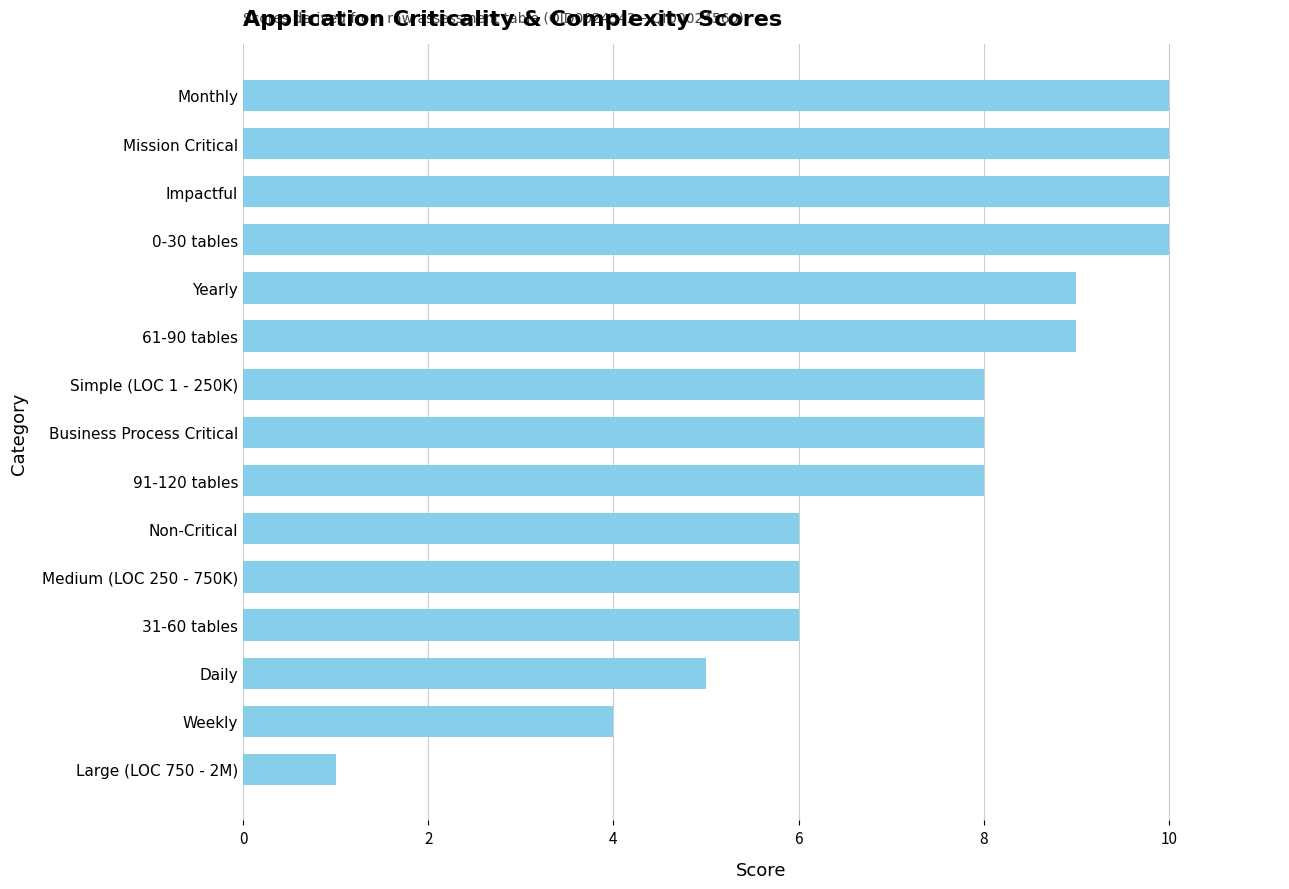

Which has a higher value, Non-Critical or Yearly?

Yearly